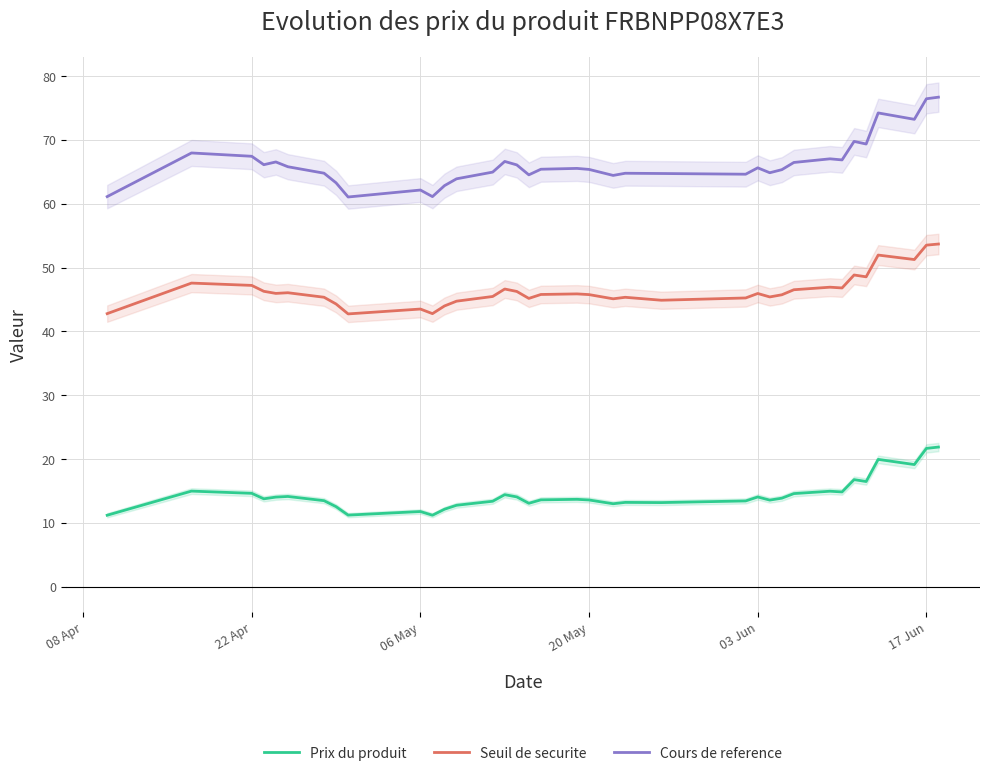

True or false: Cours de reference and Prix du produit cross at least once.

False